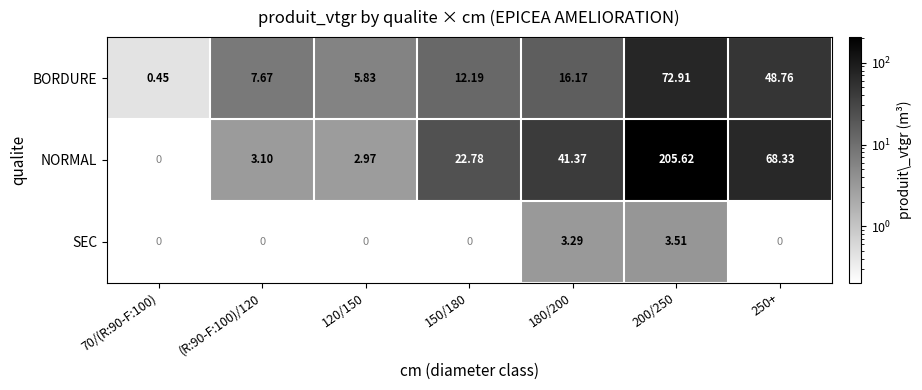

At 250+, list the series in order from smallest to largest.

SEC, BORDURE, NORMAL